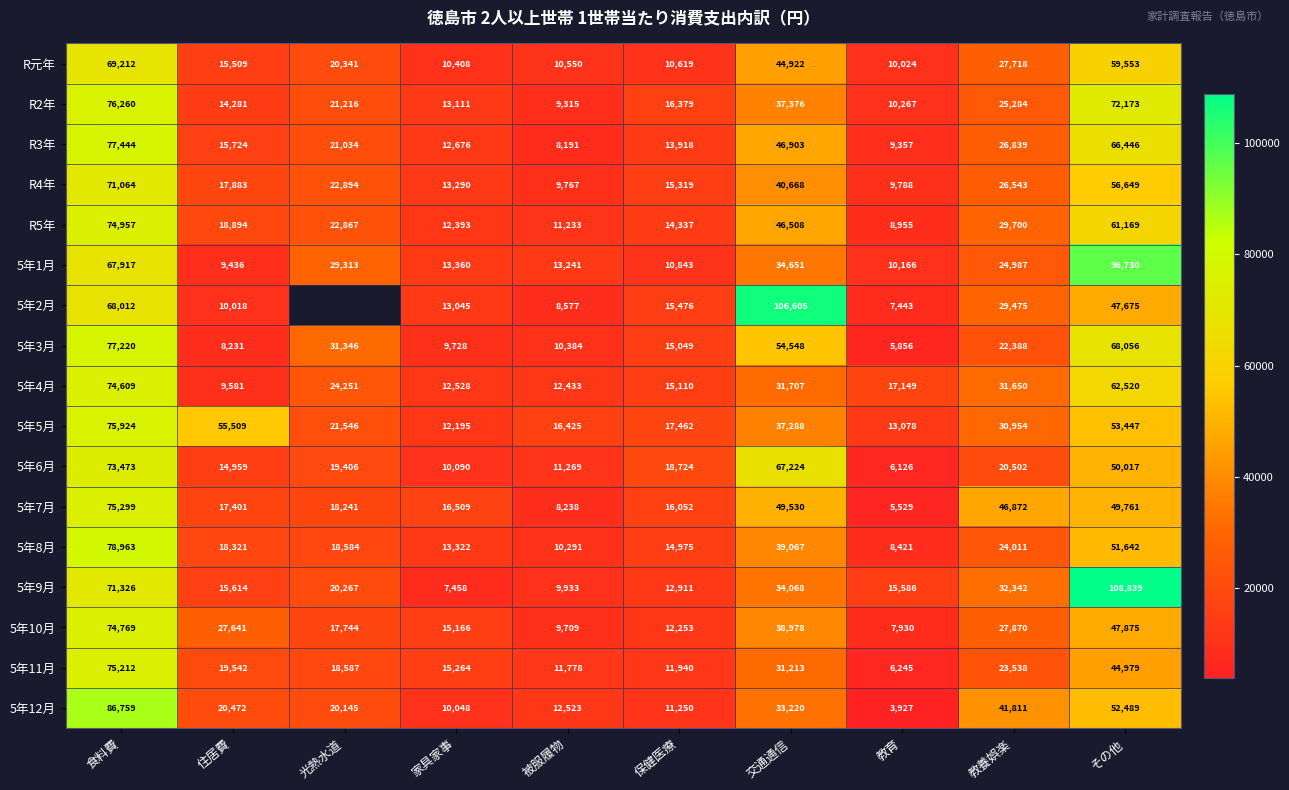

At how many categories does at least one series exceed 22032?

6